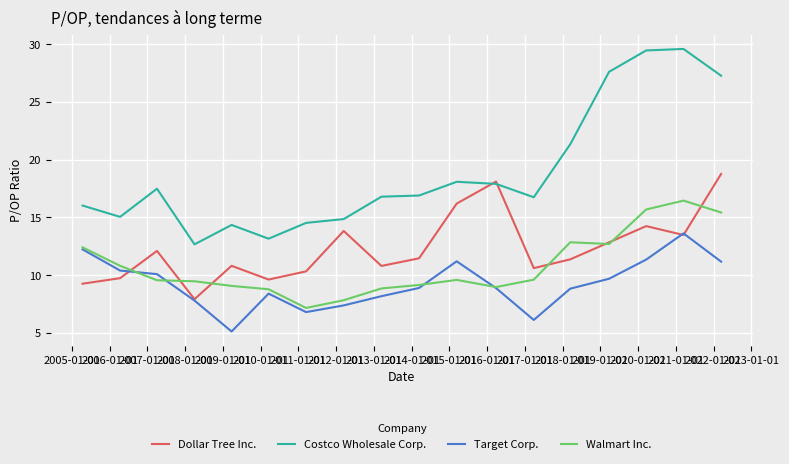

What is the minimum value for Walmart Inc.?

7.2